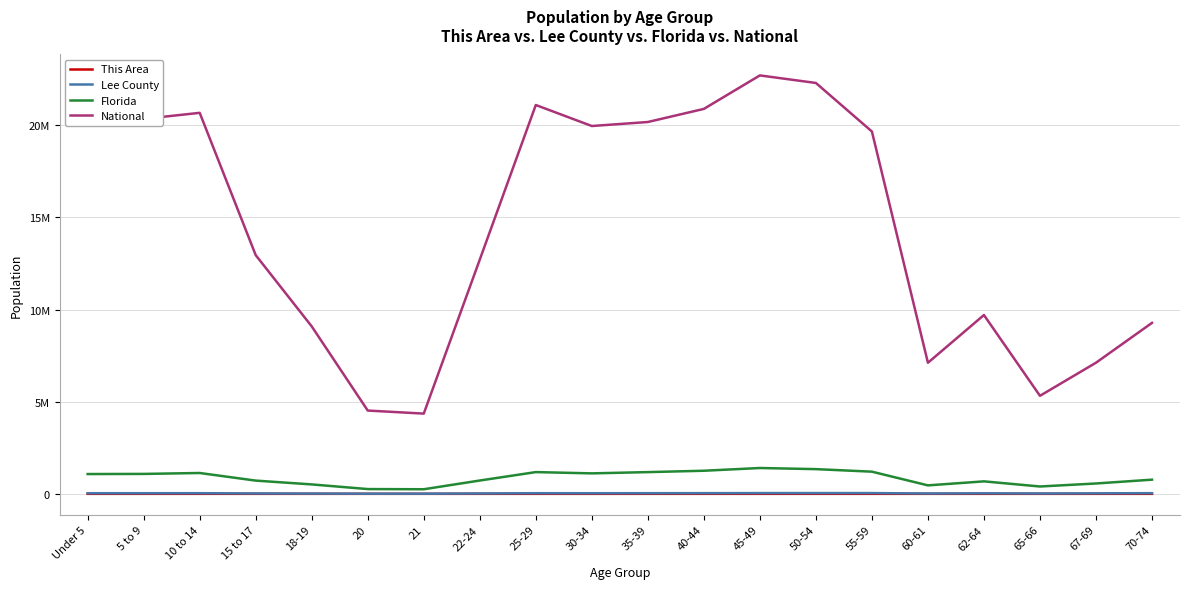

Reading left to right, transcribe all the data shown in this chart.

This Area: 63	68	88	41	30	5	9	27	69	53	61	89	93	104	118	42	80	34	53	50
Lee County: 32866	33330	33995	20678	14483	6902	6680	19411	33570	32308	34235	36241	40732	41025	40665	17724	28803	18141	26883	35886
Florida: 1073506	1080255	1130847	717483	510899	258030	248602	722126	1179227	1110318	1178467	1252787	1401202	1340291	1202418	458751	676499	397917	561316	768707
National: 20201362	20348657	20677194	12954254	9086089	4519129	4354294	12712576	21101849	19962099	20179642	20890964	22708591	22298125	19664805	7113727	9704197	5319902	7115361	9278166